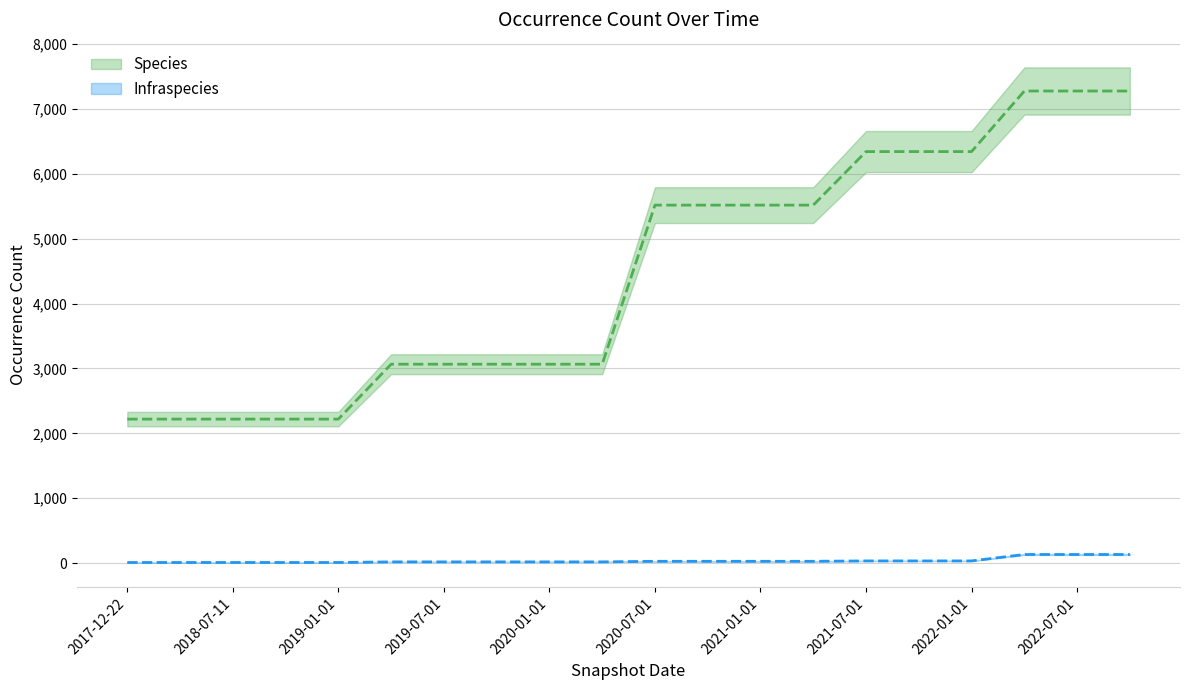

Count the Species values in the range 3065 to 6341.

12